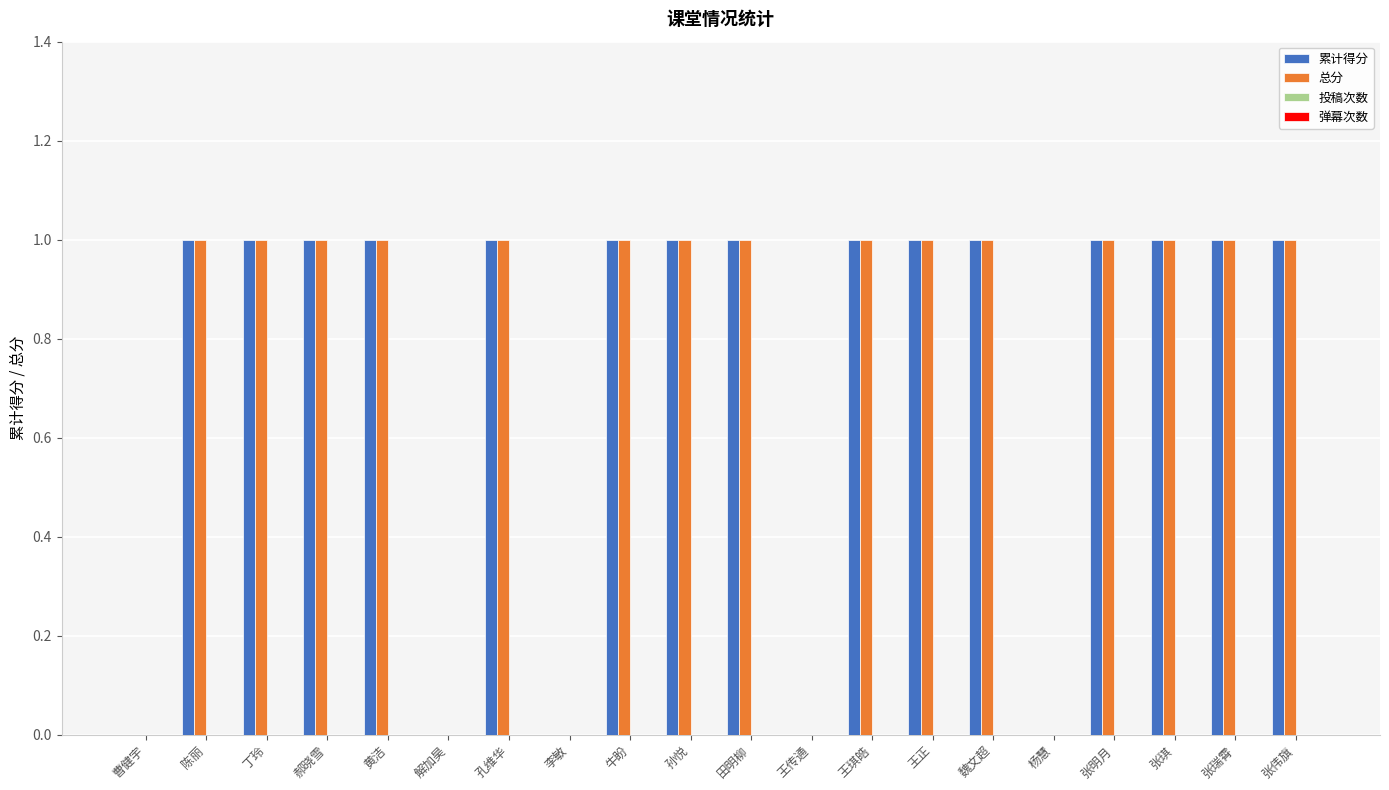

Is it true that 累计得分 equals 1 at 张琪?

True